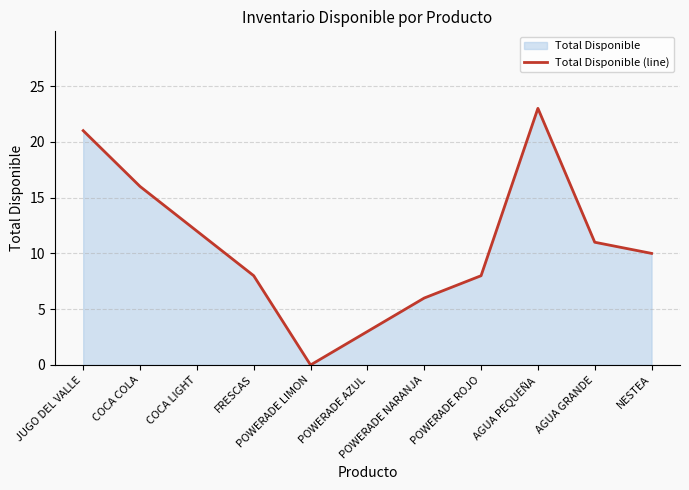

What is the sum of the values at POWERADE AZUL and COCA LIGHT?

15